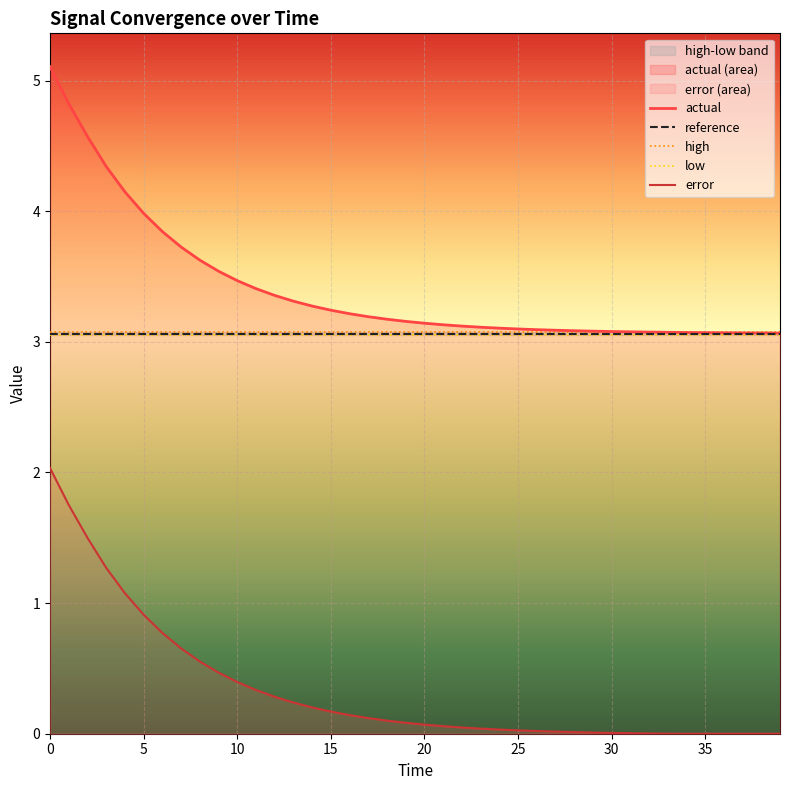

What is the value of the actual point at the 2nd from the left?

4.8